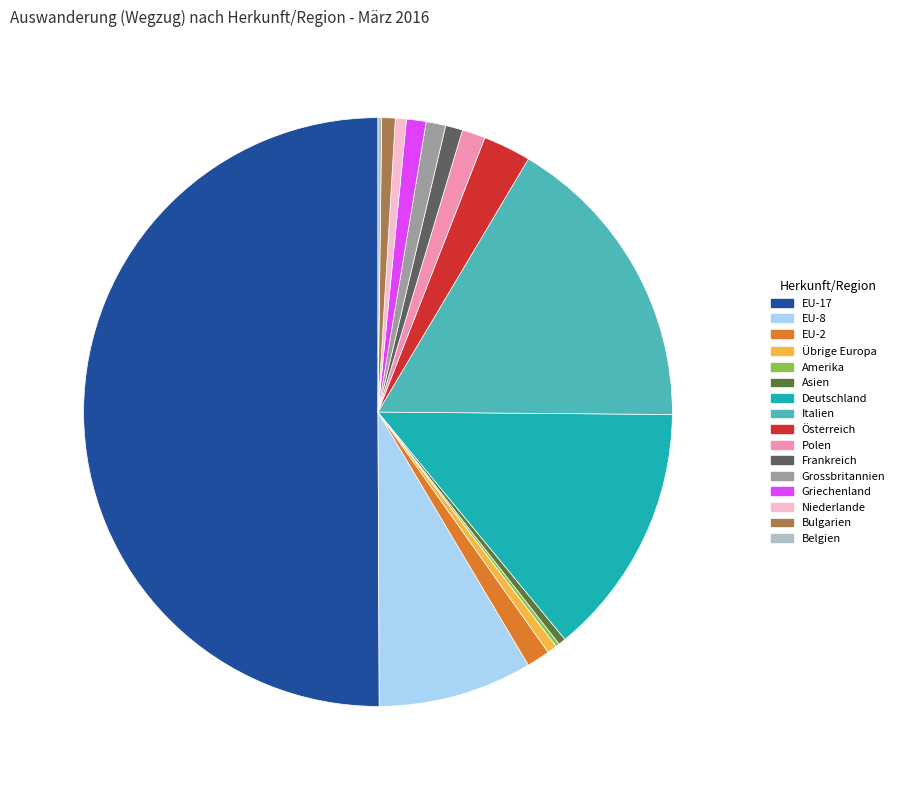

What is the largest slice in the pie chart?

EU-17